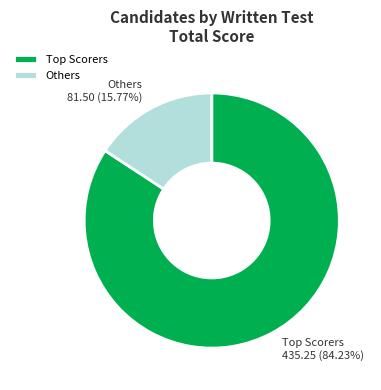

What is the largest slice in the pie chart?

Top Scorers